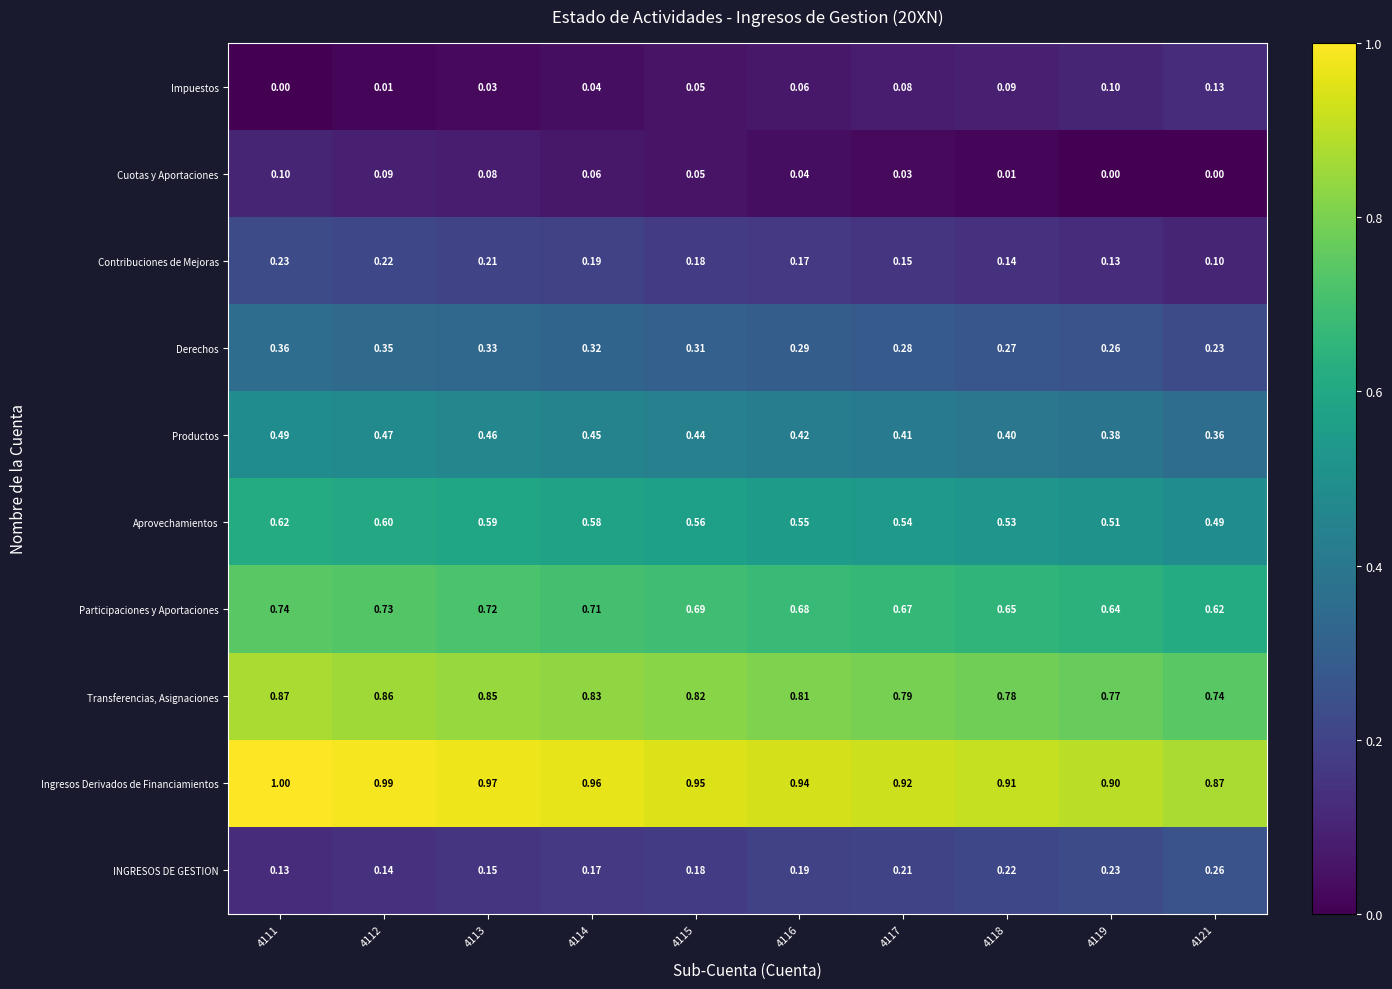

At 4117, list the series in order from smallest to largest.

Cuotas y Aportaciones, Impuestos, Contribuciones de Mejoras, INGRESOS DE GESTION, Derechos, Productos, Aprovechamientos, Participaciones y Aportaciones, Transferencias, Asignaciones, Ingresos Derivados de Financiamientos